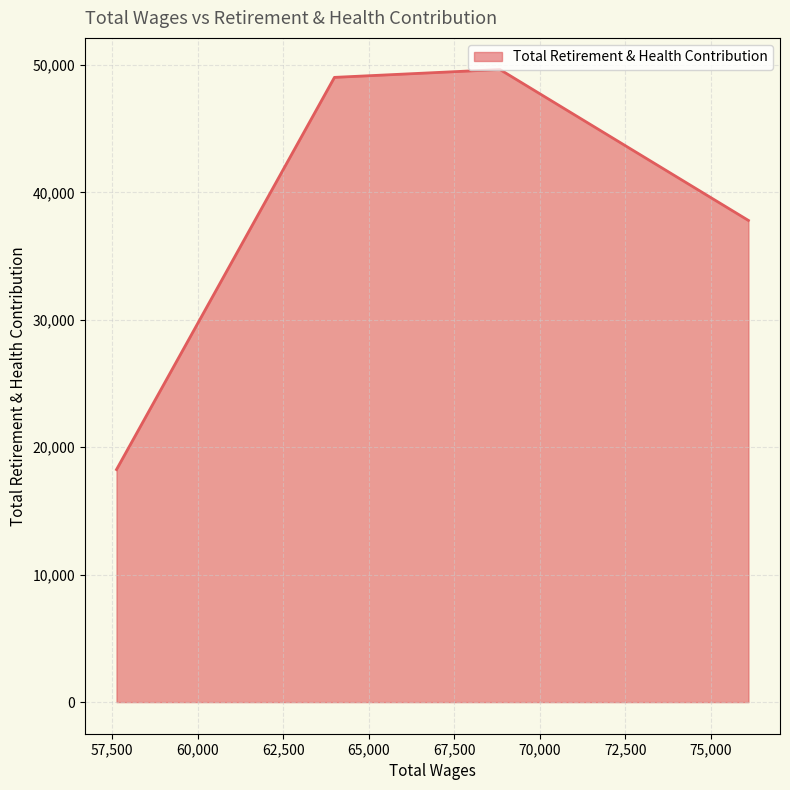

What is the difference between the maximum and minimum values?

31391